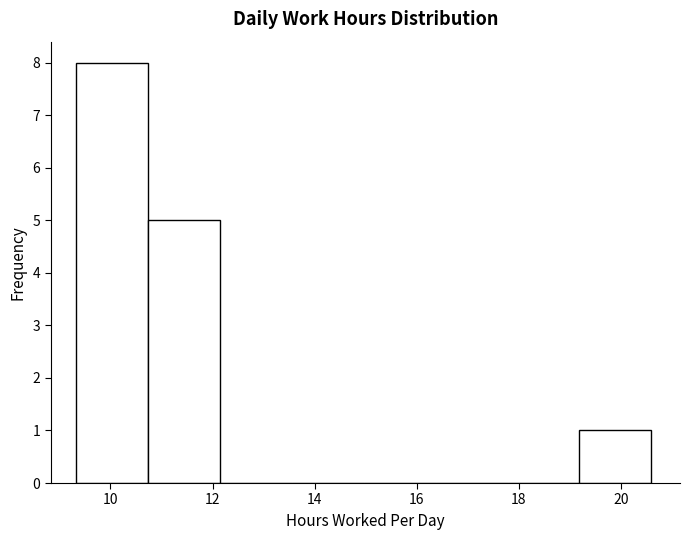

How tall is the bar that spans 10.8 to 12.2 on the x-axis? Neither the bar edges nor the heights are printed on the chart, so give them approximately, as read against the axes.

5